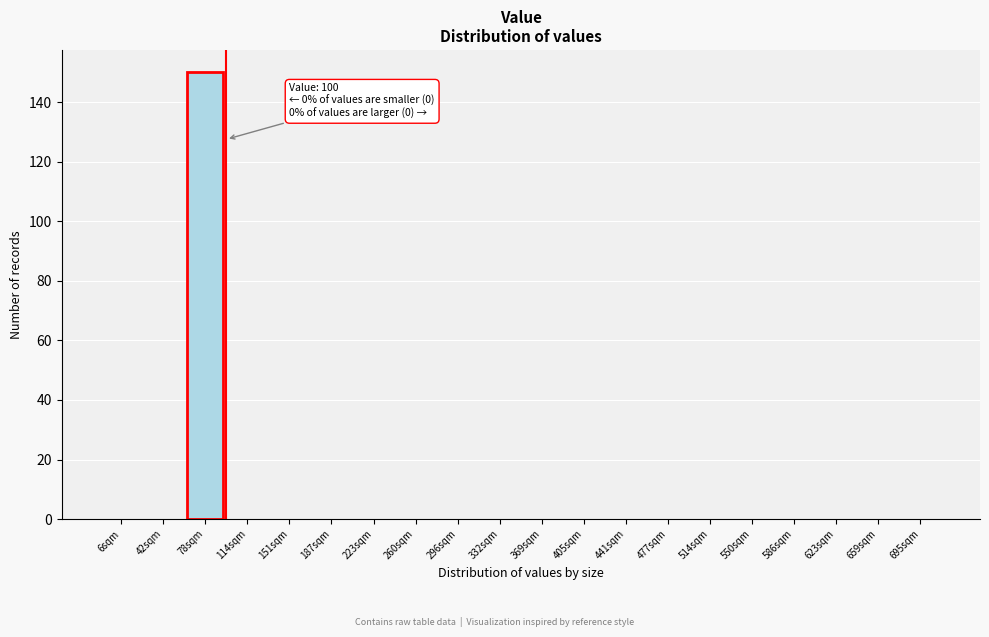

Reading left to right, extract all data points from this chart.

6sqm=0	42sqm=0	78sqm=150	114sqm=0	151sqm=0	187sqm=0	223sqm=0	260sqm=0	296sqm=0	332sqm=0	369sqm=0	405sqm=0	441sqm=0	477sqm=0	514sqm=0	550sqm=0	586sqm=0	623sqm=0	659sqm=0	695sqm=0